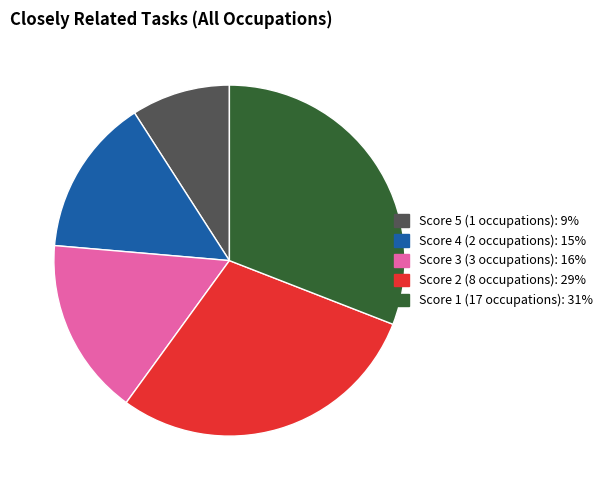

Is there a majority slice in this chart?

No